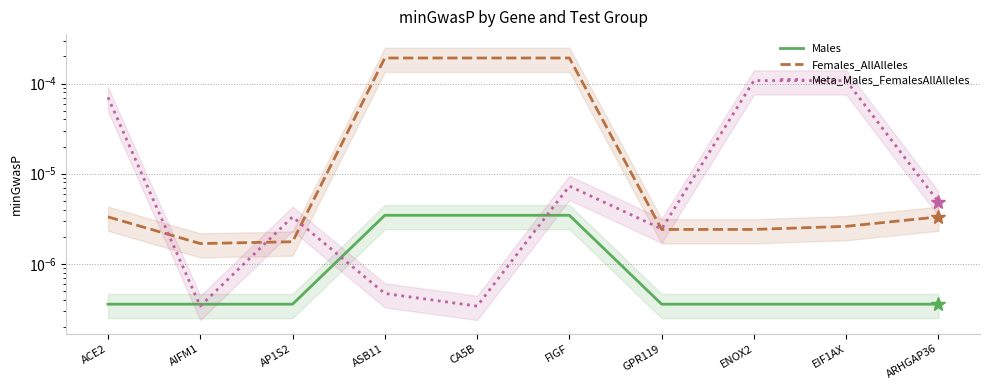

Reading right to left, list all the values displayed in this chart.

Males: ARHGAP36=0.0	EIF1AX=0.0	ENOX2=0.0	GPR119=0.0	FIGF=0.0	CA5B=0.0	ASB11=0.0	AP1S2=0.0	AIFM1=0.0	ACE2=0.0
Females_AllAlleles: ARHGAP36=0.0	EIF1AX=0.0	ENOX2=0.0	GPR119=0.0	FIGF=0.0	CA5B=0.0	ASB11=0.0	AP1S2=0.0	AIFM1=0.0	ACE2=0.0
Meta_Males_FemalesAllAlleles: ARHGAP36=0.0	EIF1AX=0.0	ENOX2=0.0	GPR119=0.0	FIGF=0.0	CA5B=0.0	ASB11=0.0	AP1S2=0.0	AIFM1=0.0	ACE2=0.0